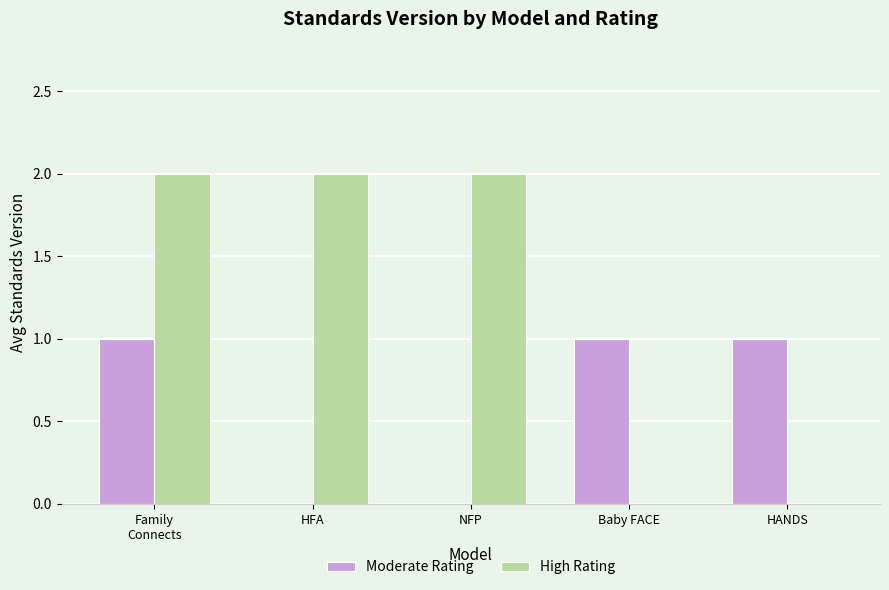

The value of Moderate Rating at HFA is 0. True or false?

True